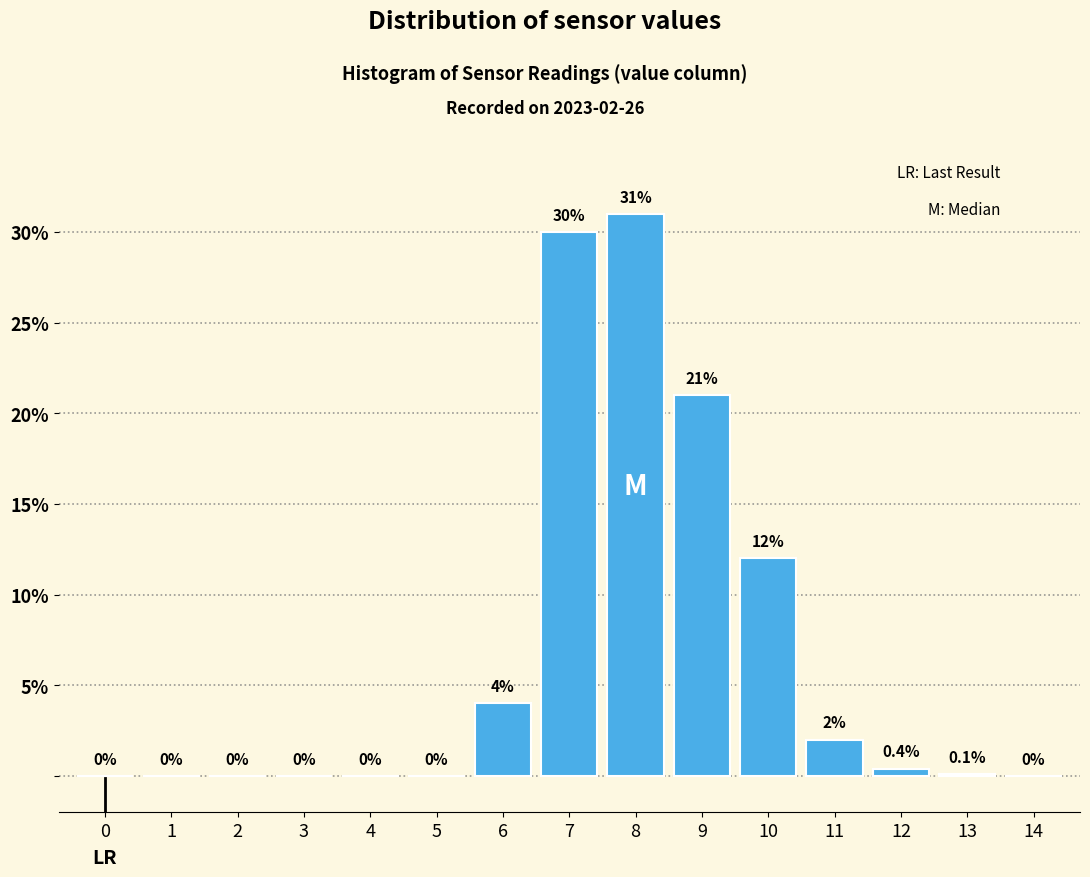

Reading left to right, what are all the values shown in this chart?

0=0.0	1=0.0	2=0.0	3=0.0	4=0.0	5=0.0	6=4.0	7=30.0	8=31.0	9=21.0	10=12.0	11=2.0	12=0.4	13=0.1	14=0.0